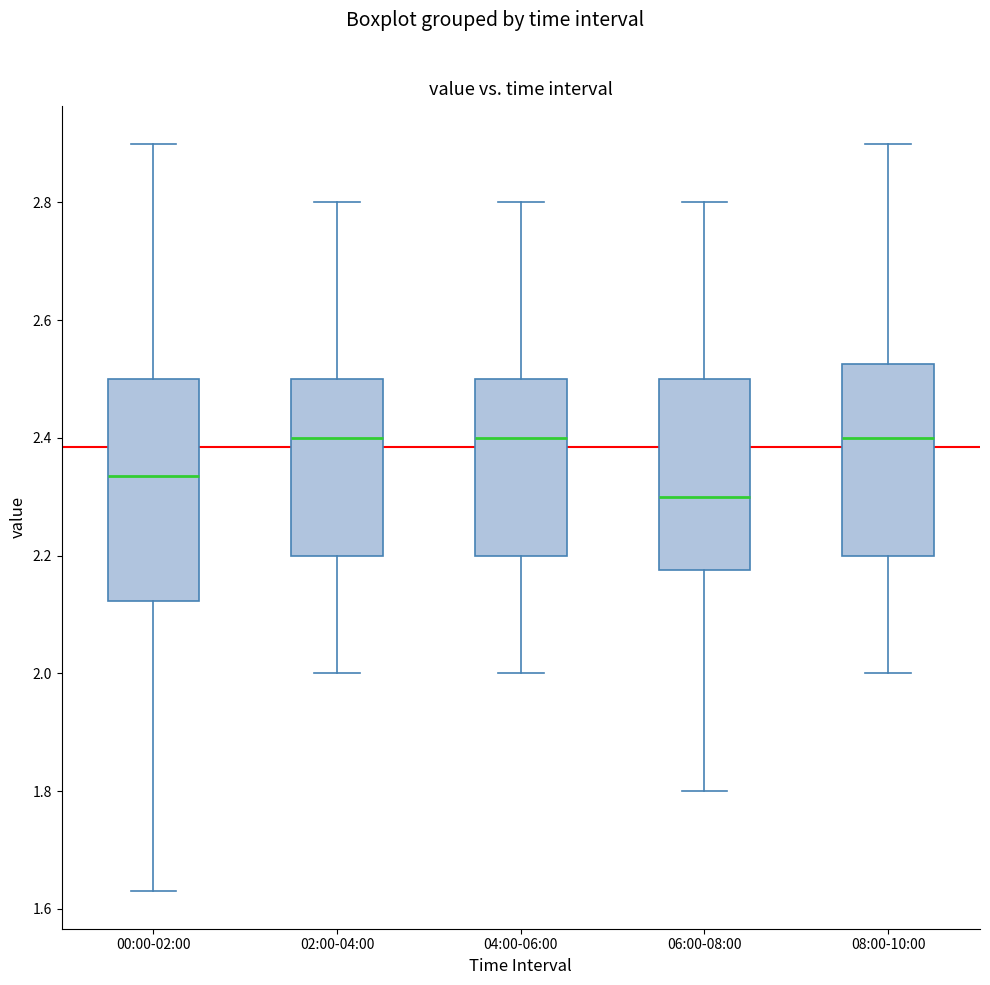

Which box has the lowest median line?

06:00-08:00